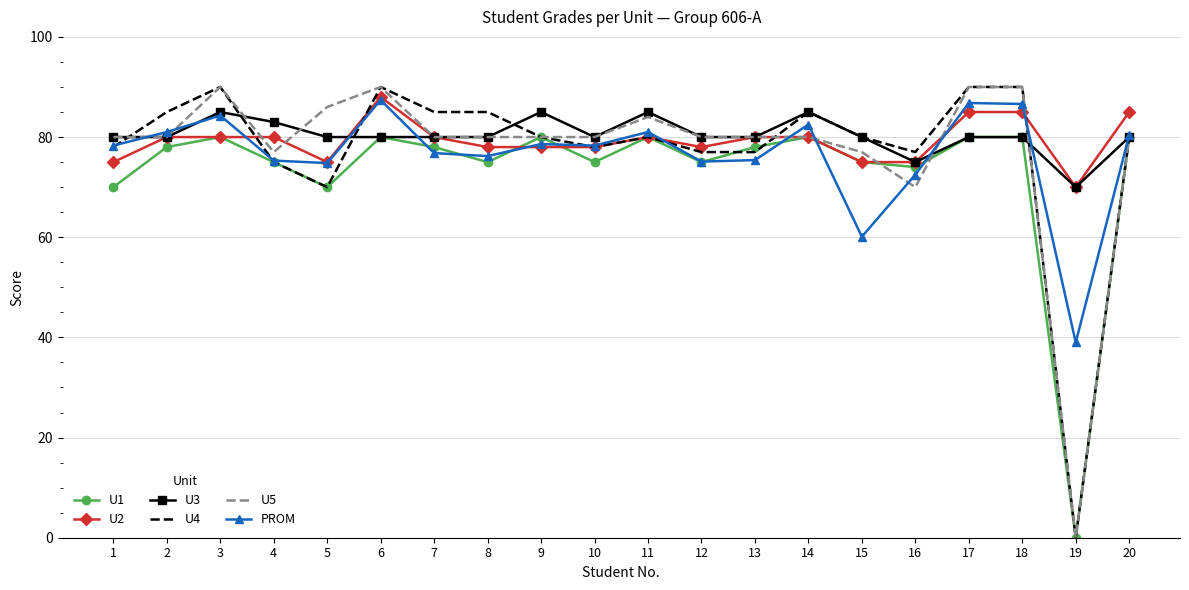

At which label does U5 reach its minimum?

19